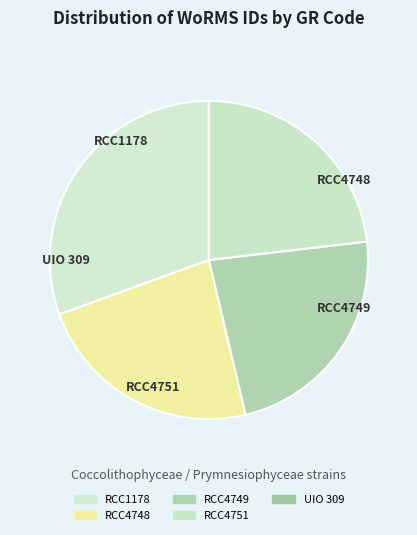

Is it true that RCC4751 is 17% of the pie?

False